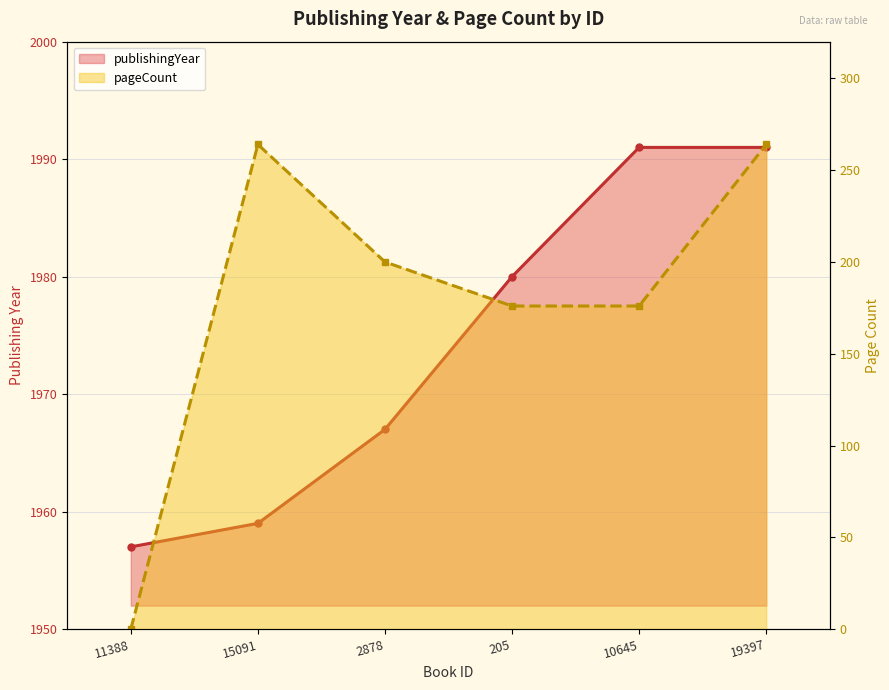

Between 10645 and 19397, which series saw the biggest shift?

pageCount